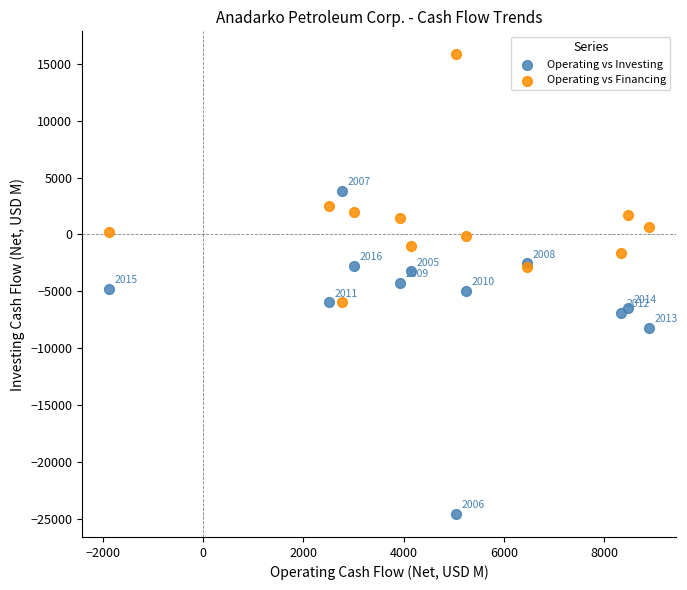

In the Operating vs Investing series, what Y value is closest to -10363?

-8216